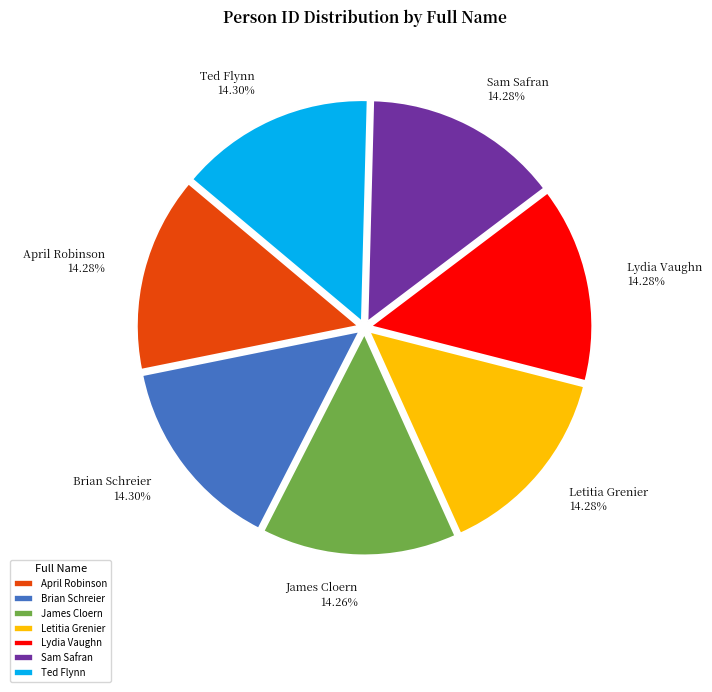

Approximately how many times larger is the value at April Robinson compared to Letitia Grenier?

1.0